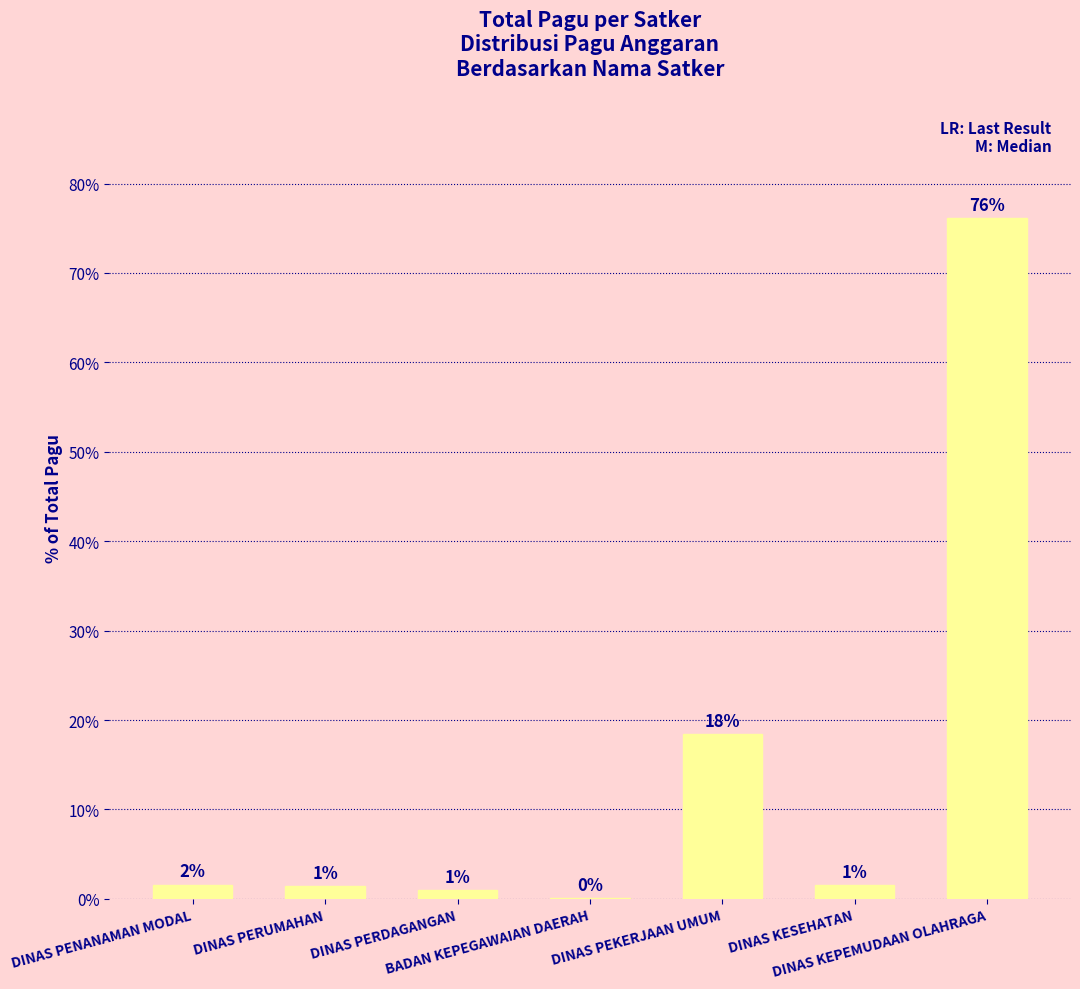

What is the greatest value displayed?

76.1